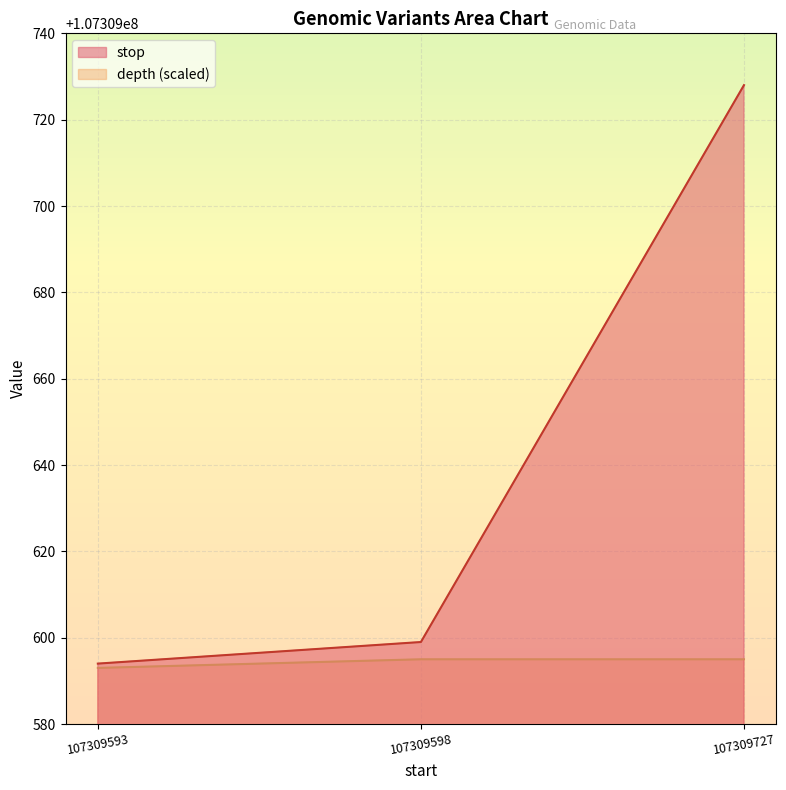

Reading left to right, what are all the values shown in this chart?

stop: 107309593=107309594	107309598=107309599	107309727=107309728
depth: 107309593=107309593	107309598=107309595	107309727=107309595